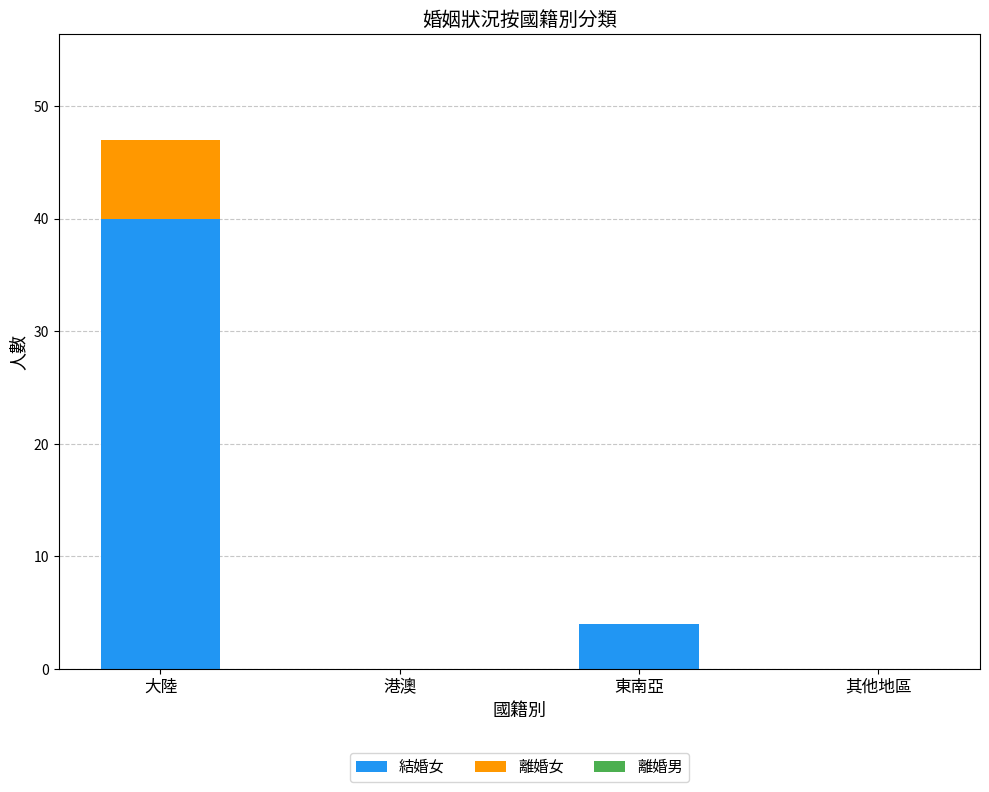

Reading left to right, what are the values for 結婚女?

大陸=40	港澳=0	東南亞=4	其他地區=0